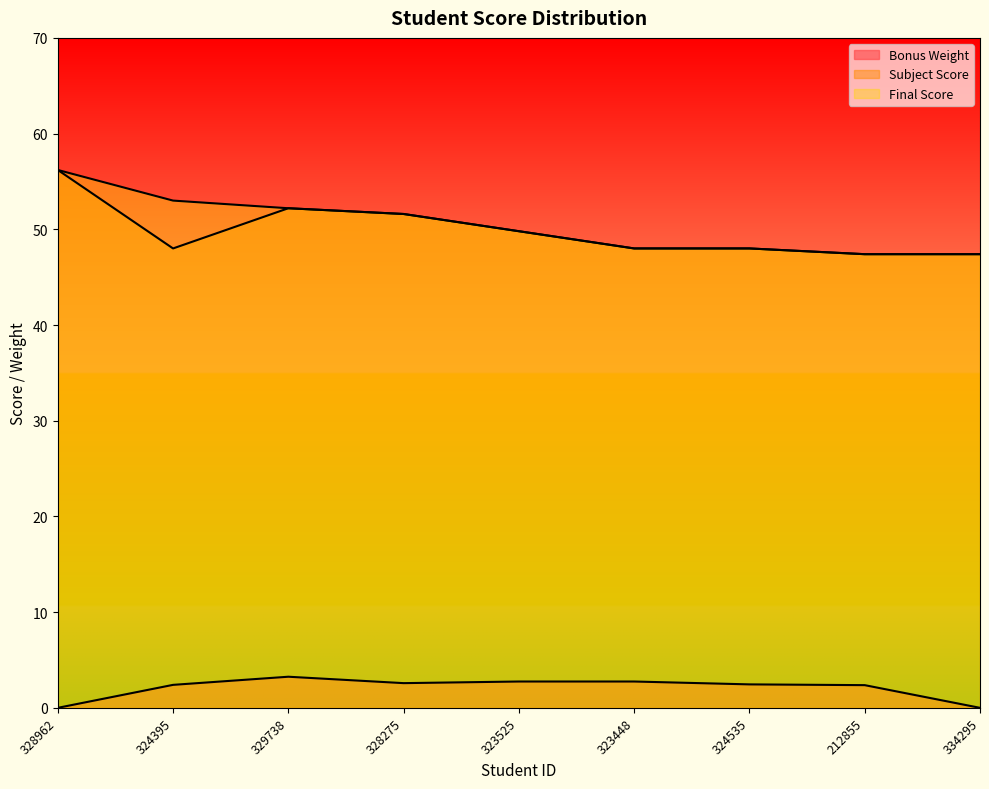

Between 329738 and 328962, which is larger?

329738